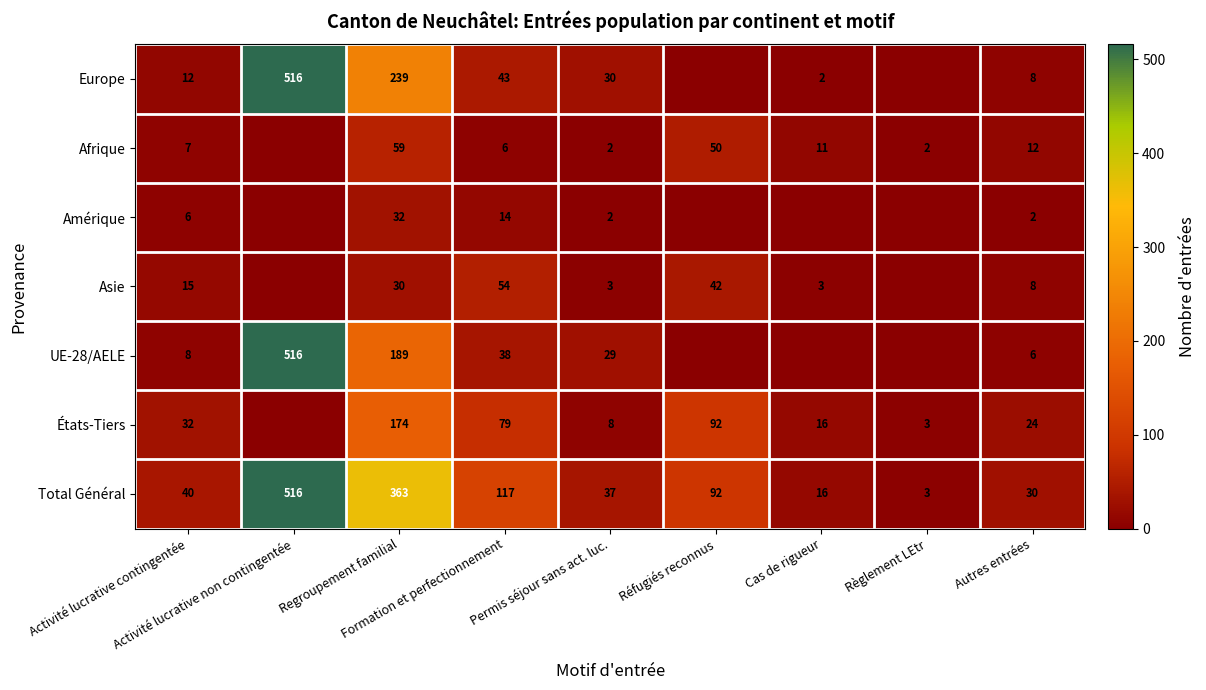

What is the sum of all Total Général values?

1214